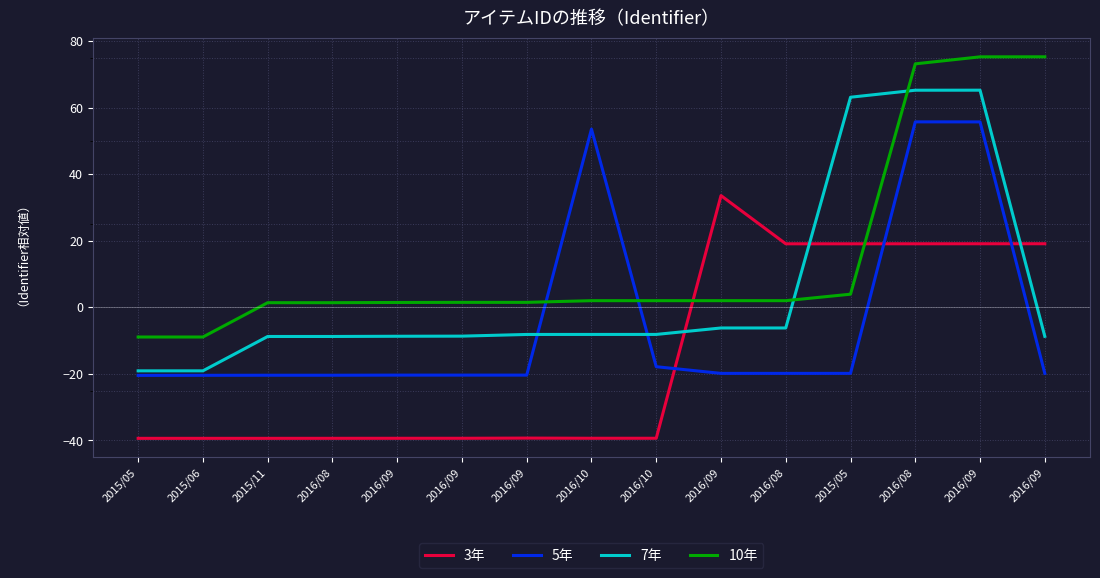

Which series has the largest total across all categories?

10年